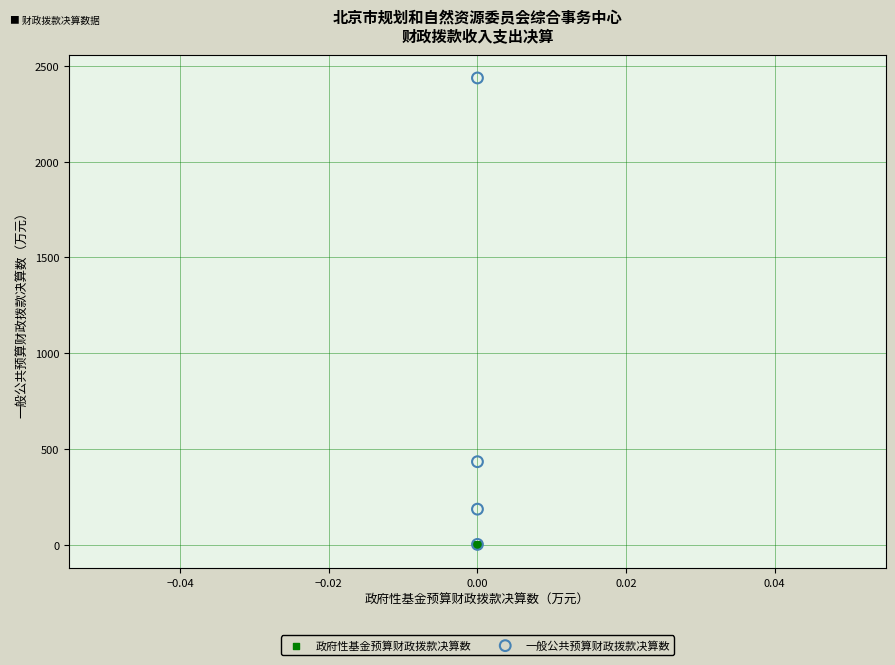

Which series contains the highest Y value?

一般公共预算财政拨款决算数